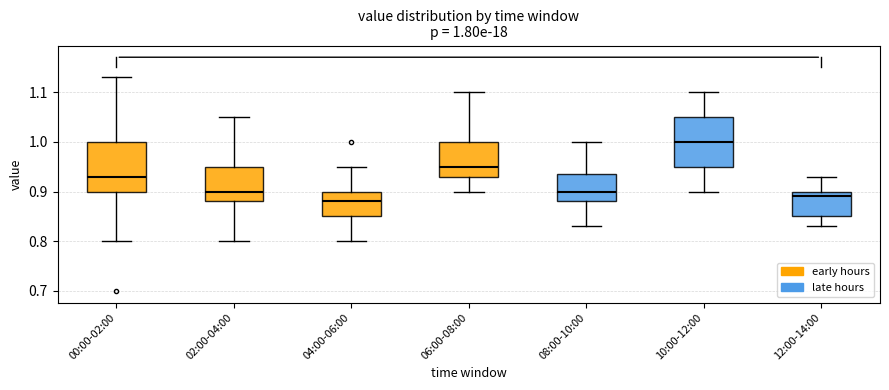

Which box has the lowest median line?

04:00-06:00